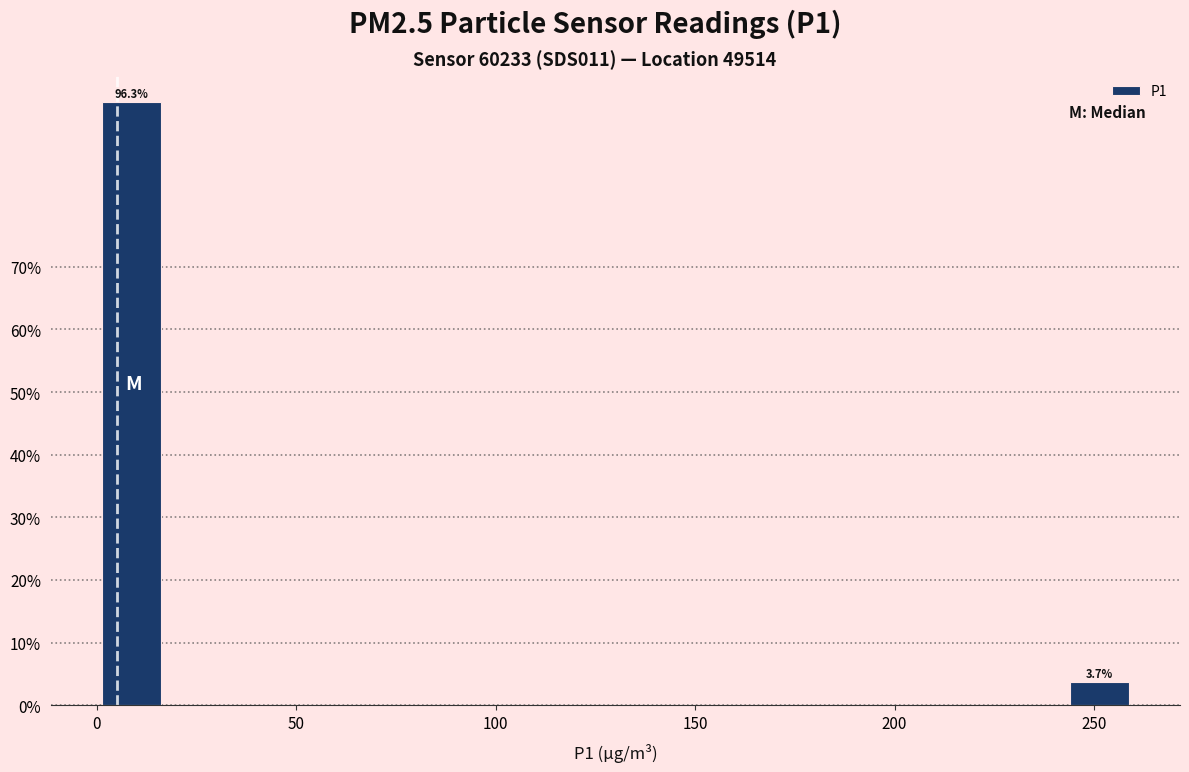

Around what value on the x-axis is the tallest bar? Give the approximate position of its centre, as read against the axis.

10